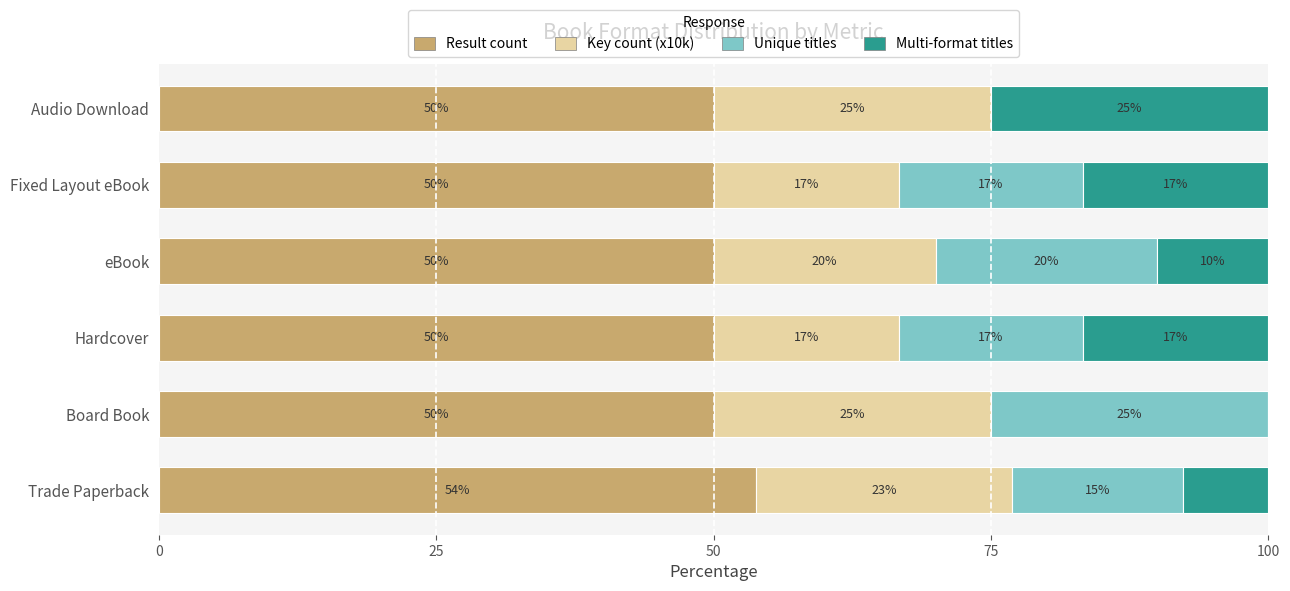

Which category has the highest value in the Result count series?

Trade Paperback